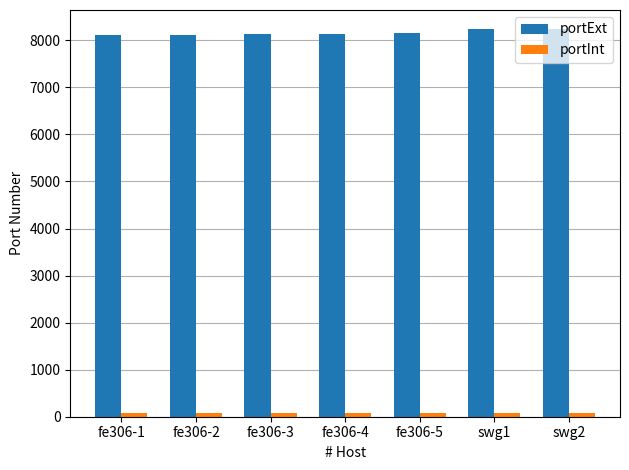

Which series has the largest total across all categories?

portExt